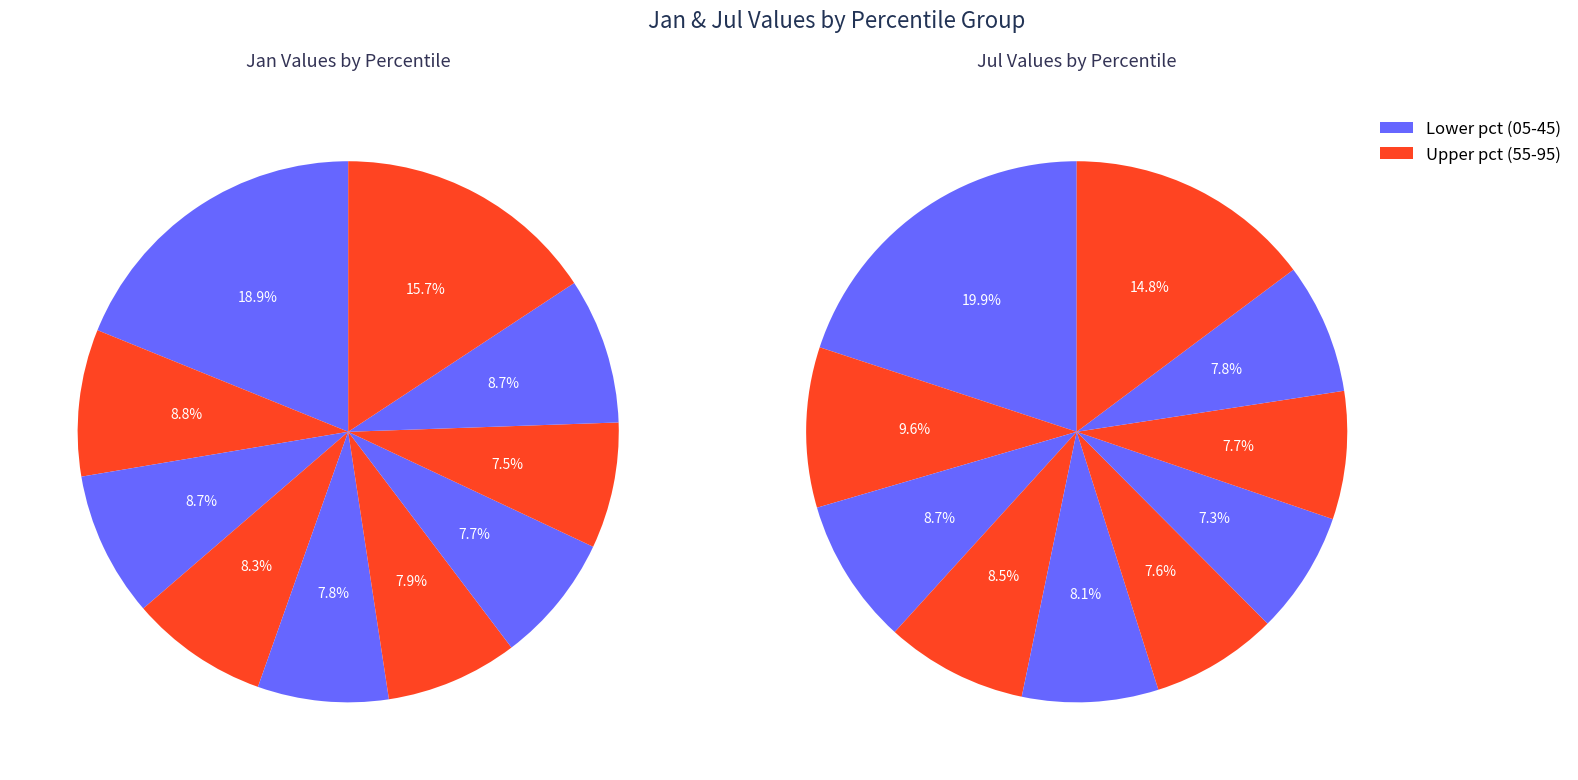

The pct05 slice represents 19% of the pie. True or false?

True